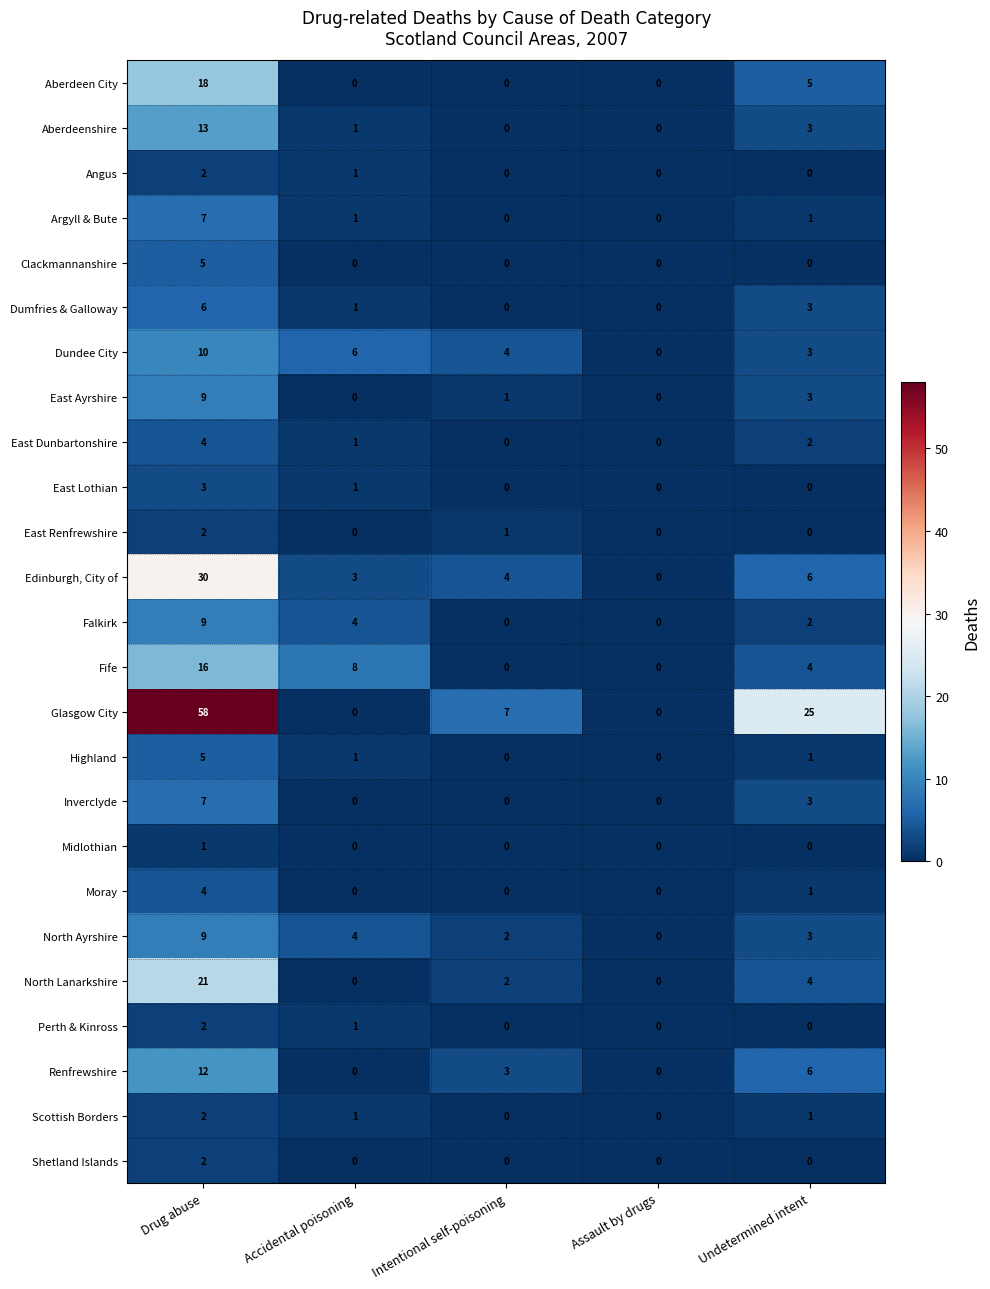

What is the difference between the highest and lowest values at Intentional self-poisoning?

7